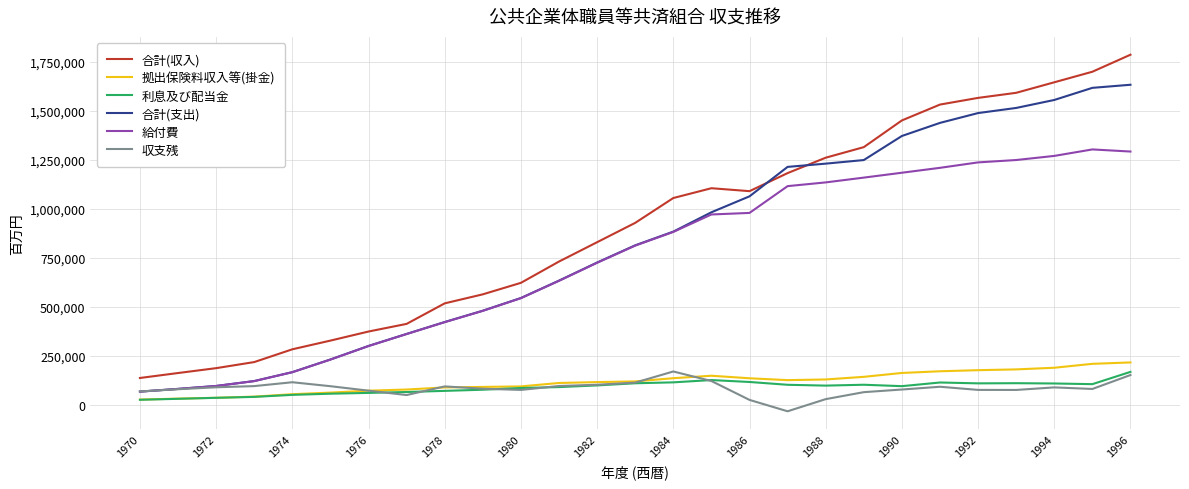

What is the greatest value displayed?

1787075